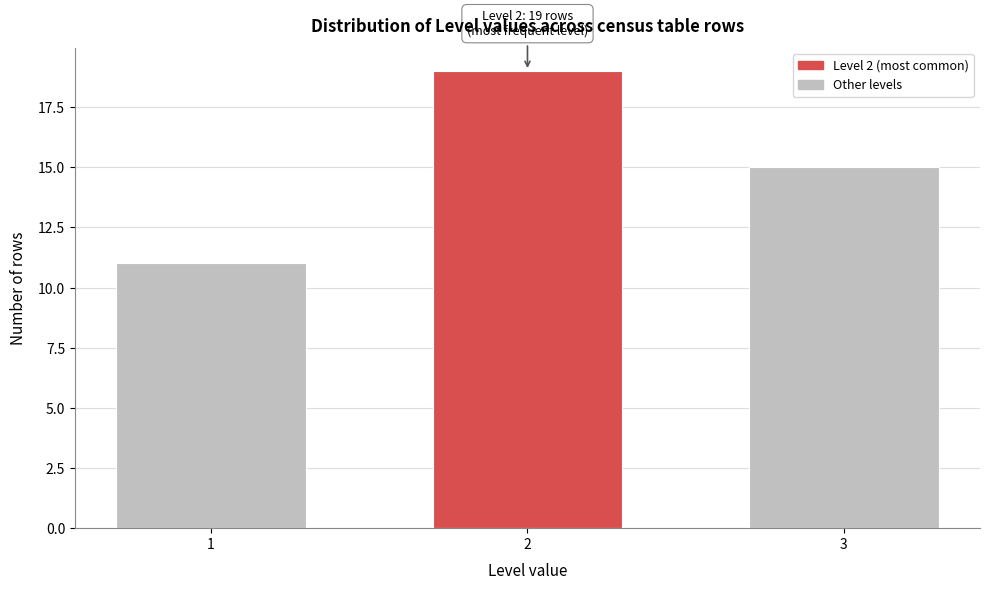

Reading left to right, list all the values displayed in this chart.

1=11	2=19	3=15